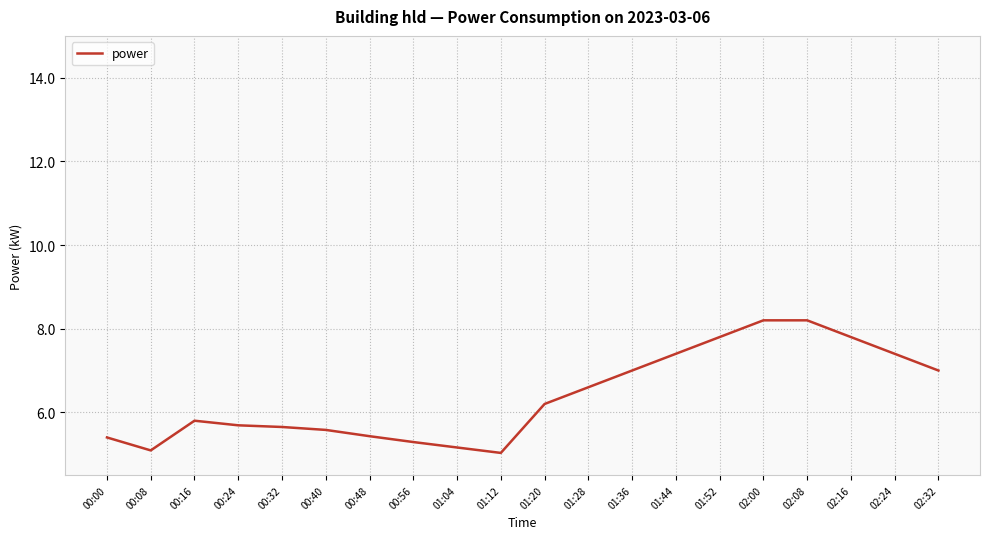

True or false: the data shows 5.4 at 00:00.

True